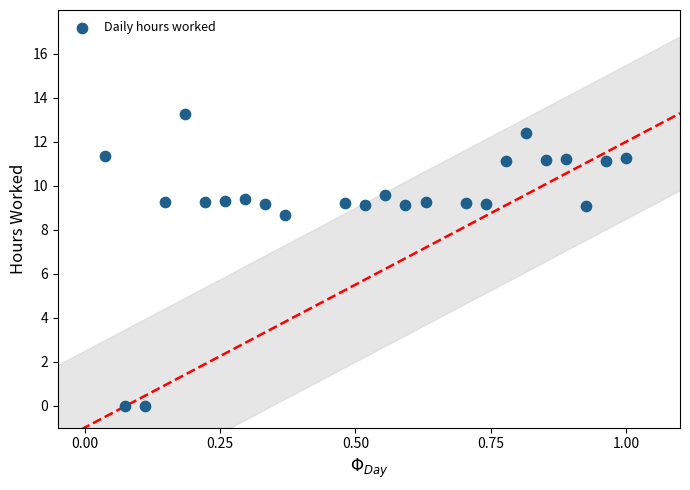

What is the range of Y values (max minus min)?

13.3